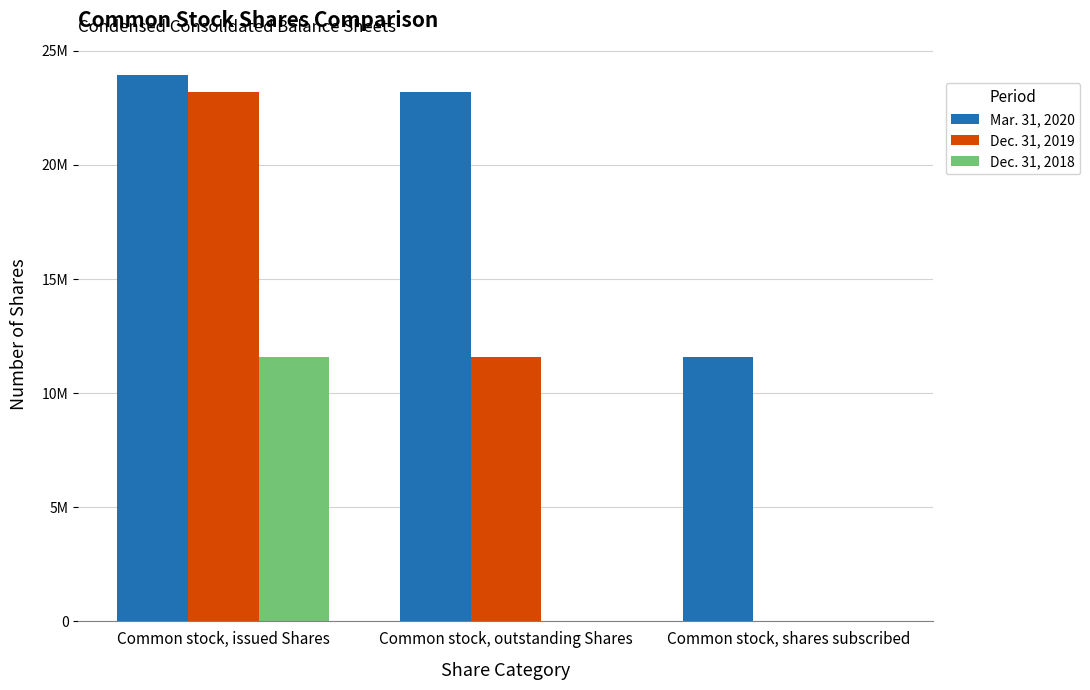

What are all the series names shown in the legend?

Mar. 31, 2020, Dec. 31, 2019, Dec. 31, 2018